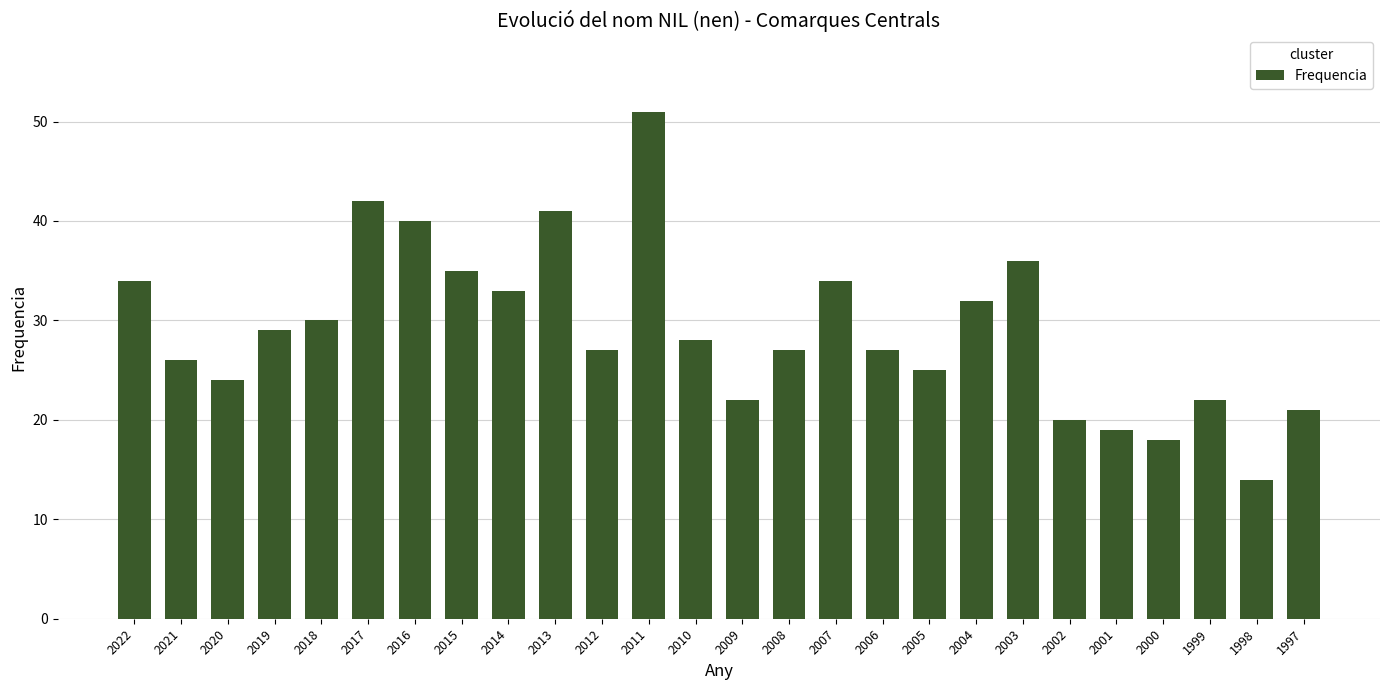

How many data points are less than 28?

13